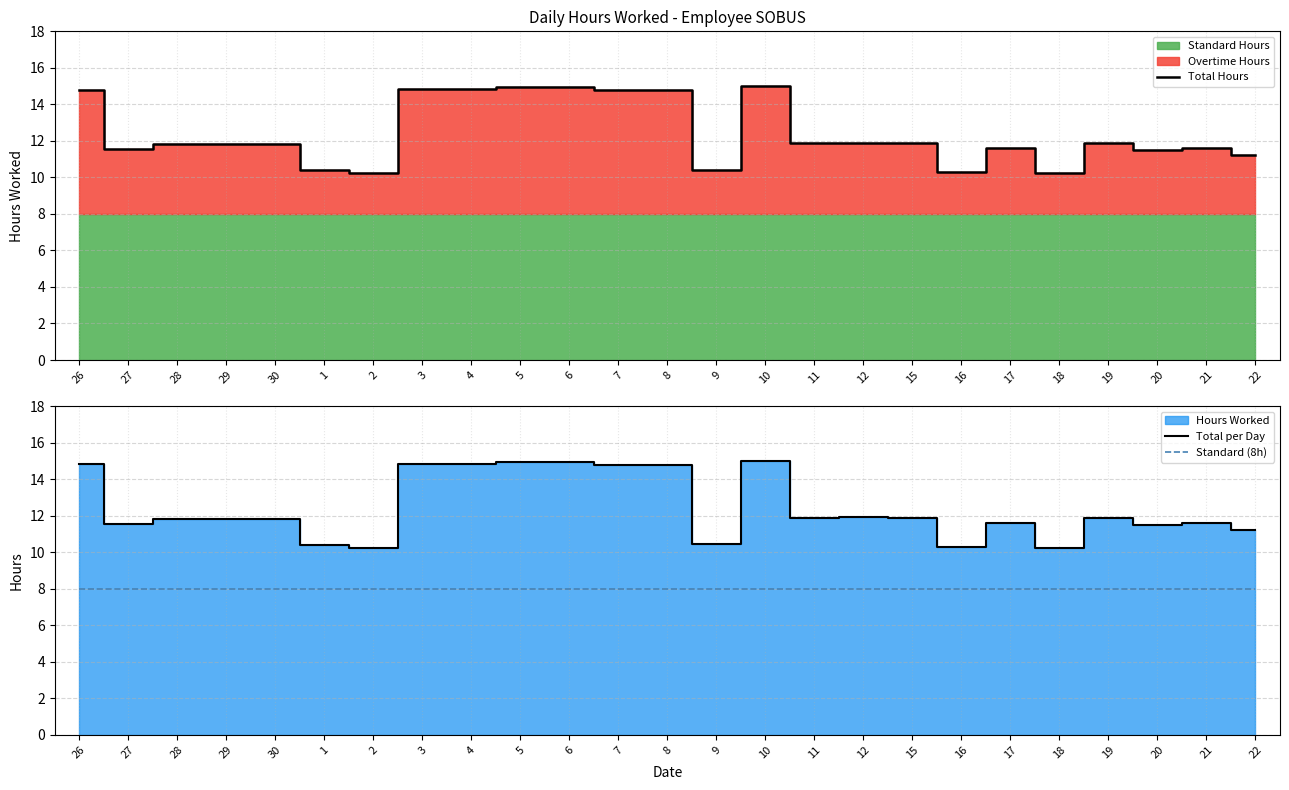

Does the chart display data point markers on the line(s)?

No